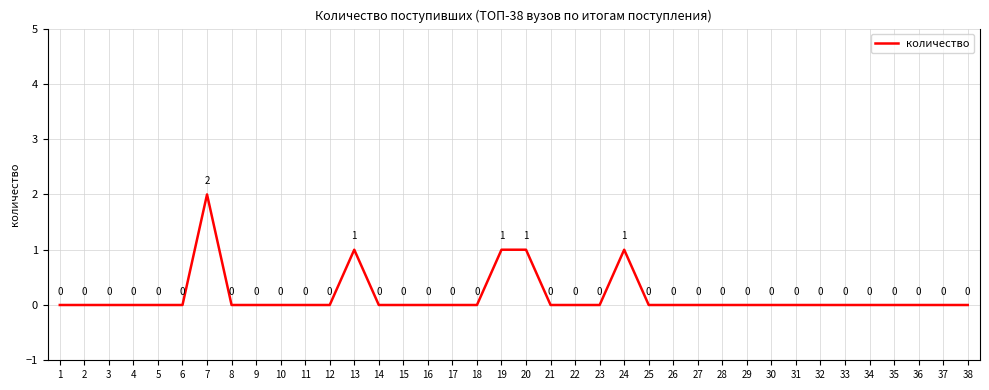

Is it true that the value at 17 is 0?

True